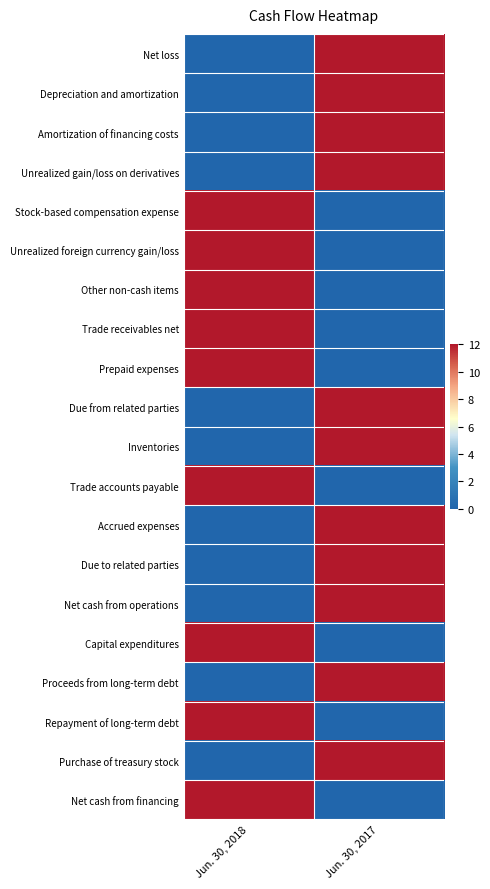

How many data points does each series have?

2